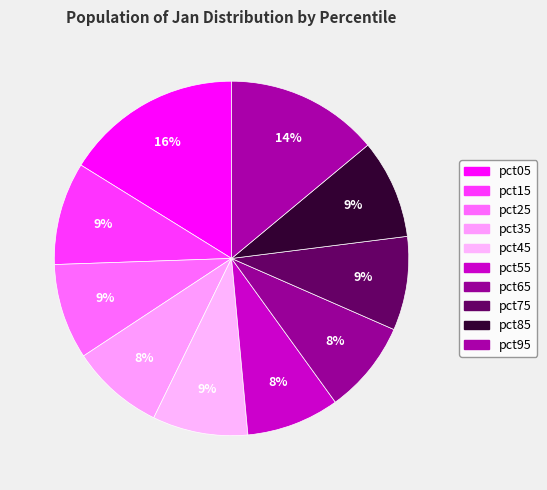

Do pct25 and pct05 together represent more than half of the pie?

No